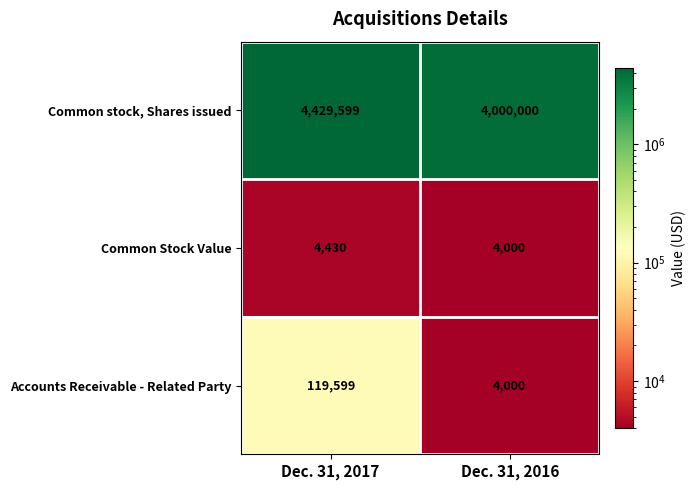

Count the number of data series in this chart.

3